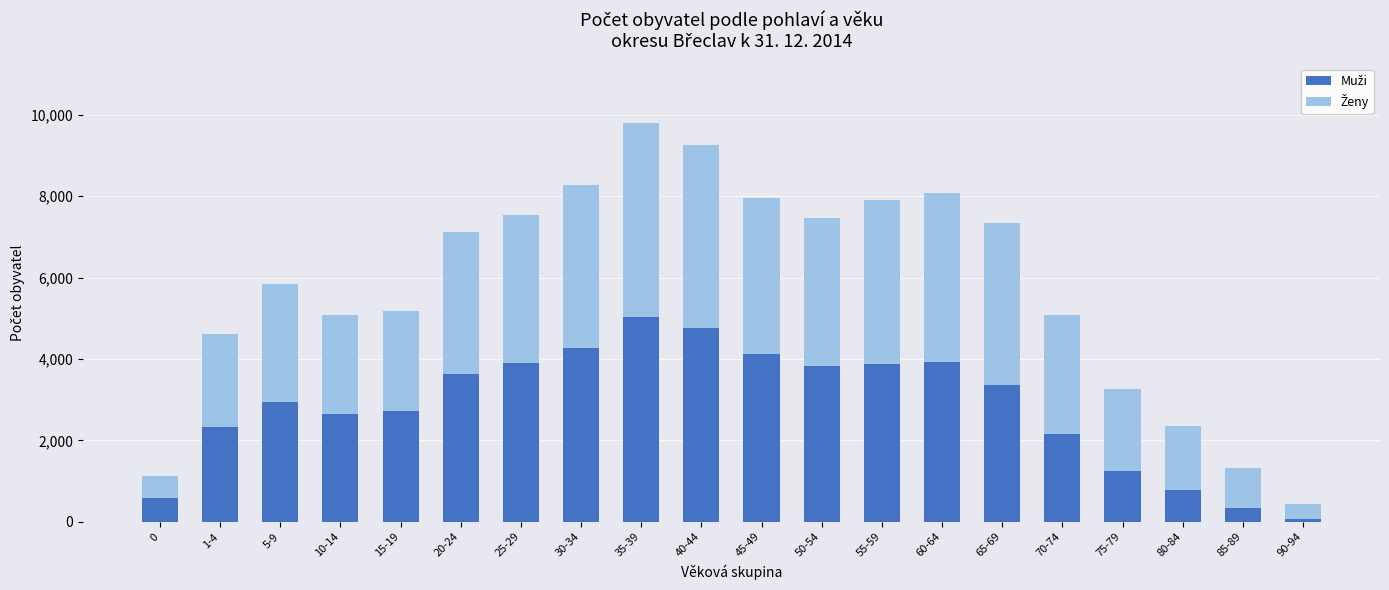

At which category is the sum across all series the highest?

35-39